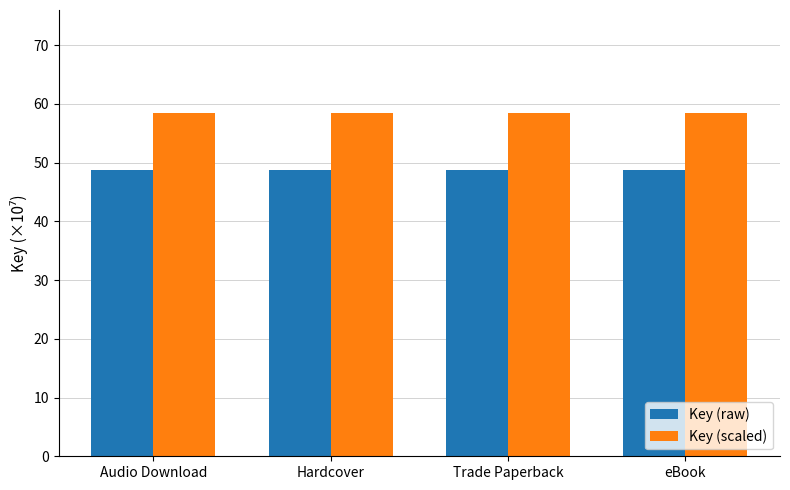

Which series has the largest total across all categories?

Key (scaled)